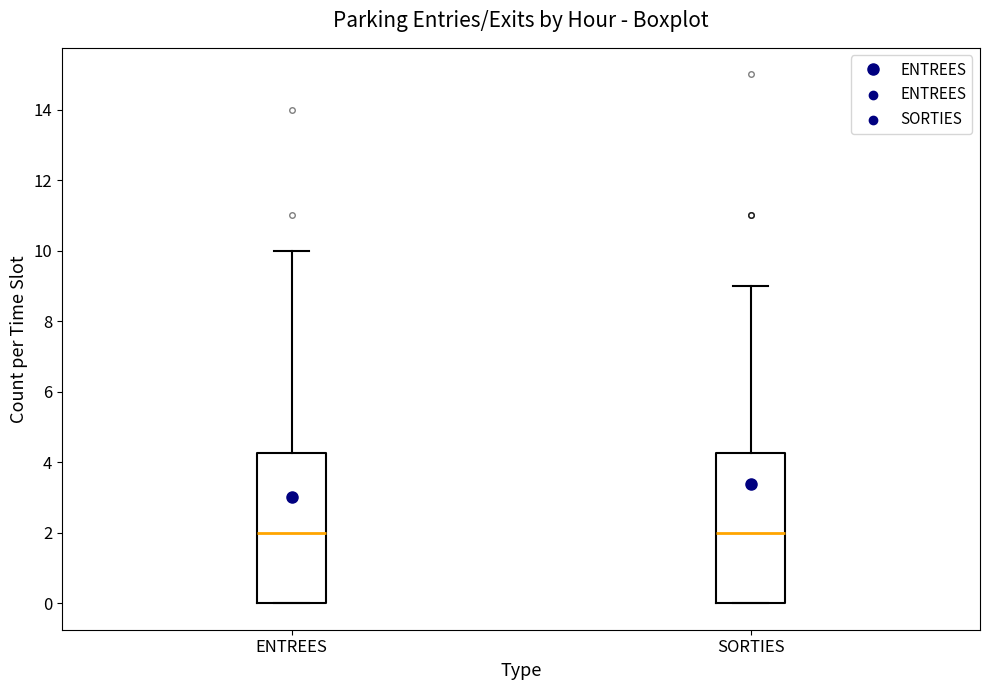

Reading left to right, read every box against the y-axis: the position of its median line, the range the box covers, and the ends of its whiskers. The values are not printed on the chart, so give them approximately, as read against the axis.

ENTREES: median 2.0, box 0.0 to 4.2, whiskers 0.0 to 10.0
SORTIES: median 2.0, box 0.0 to 4.2, whiskers 0.0 to 9.0